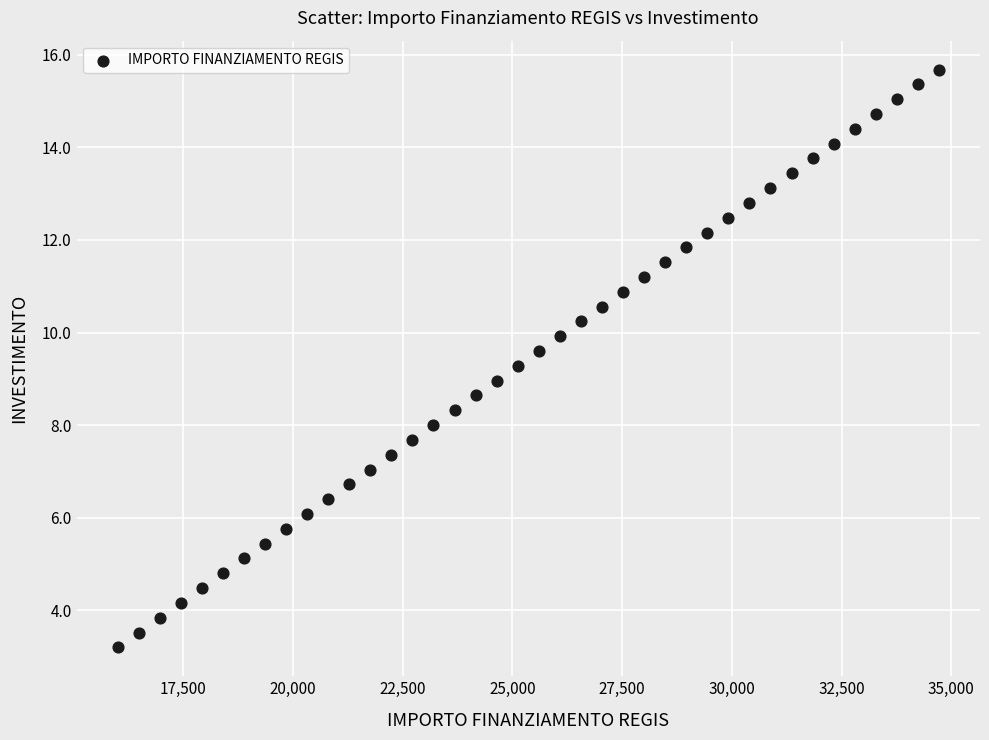

What is the range of X values (max minus min)?

18720.0